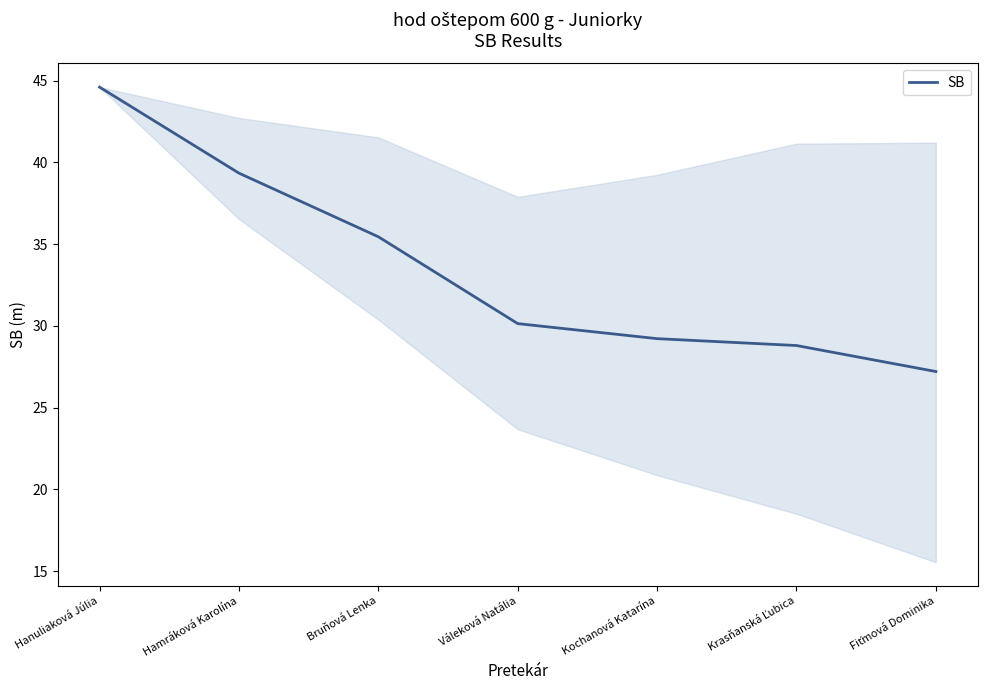

How many values are below 30?

3